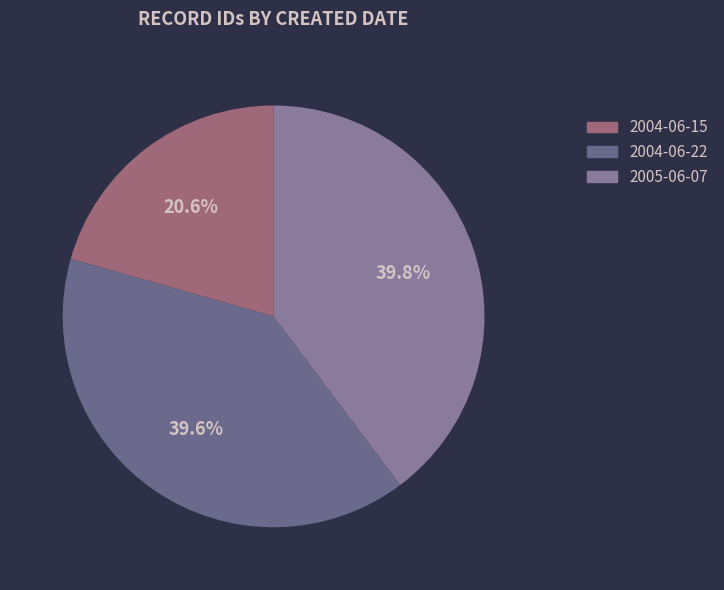

Is there any slice that represents more than half of the pie?

No